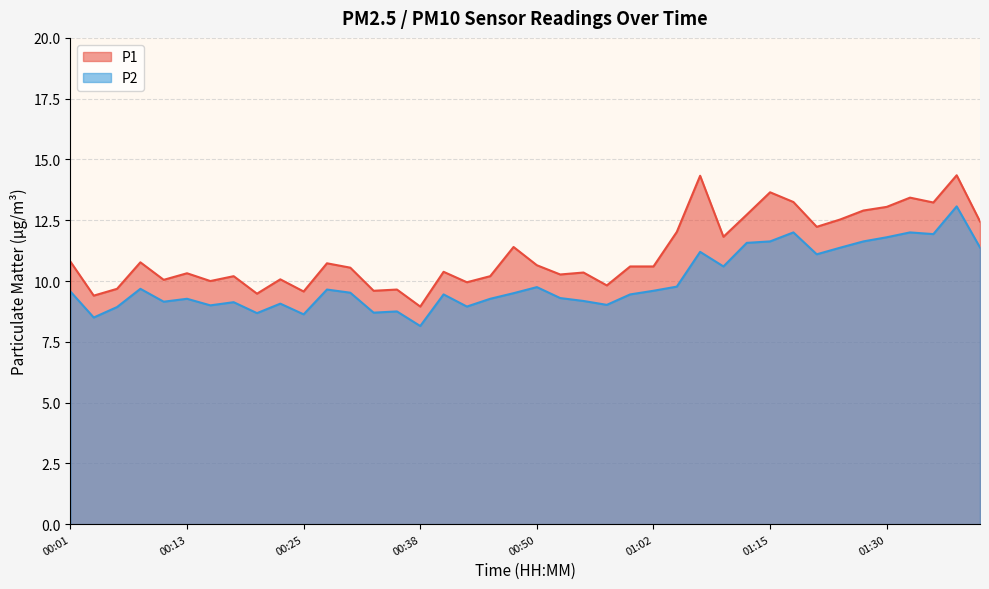

Is the value of P2 at 01:35 greater than the value of P1 at 00:38?

Yes